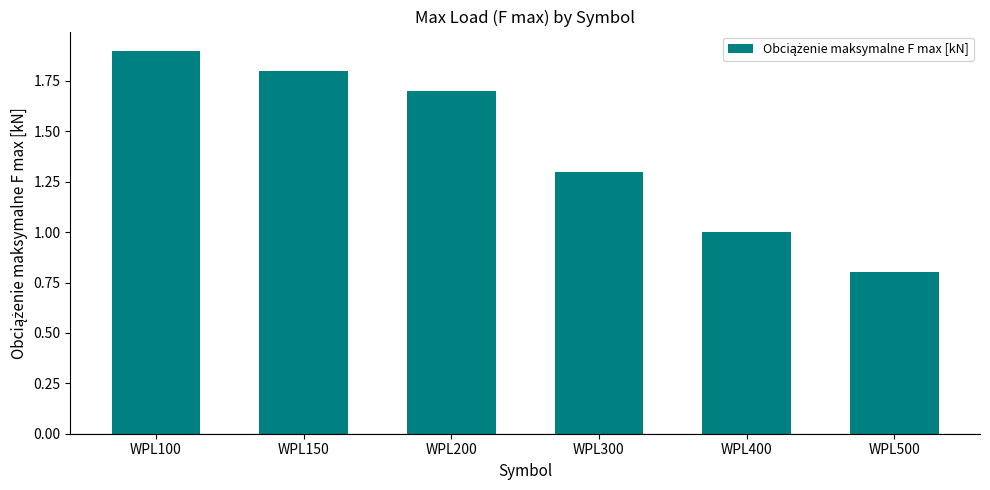

True or false: the data shows 1.9 at WPL100.

True